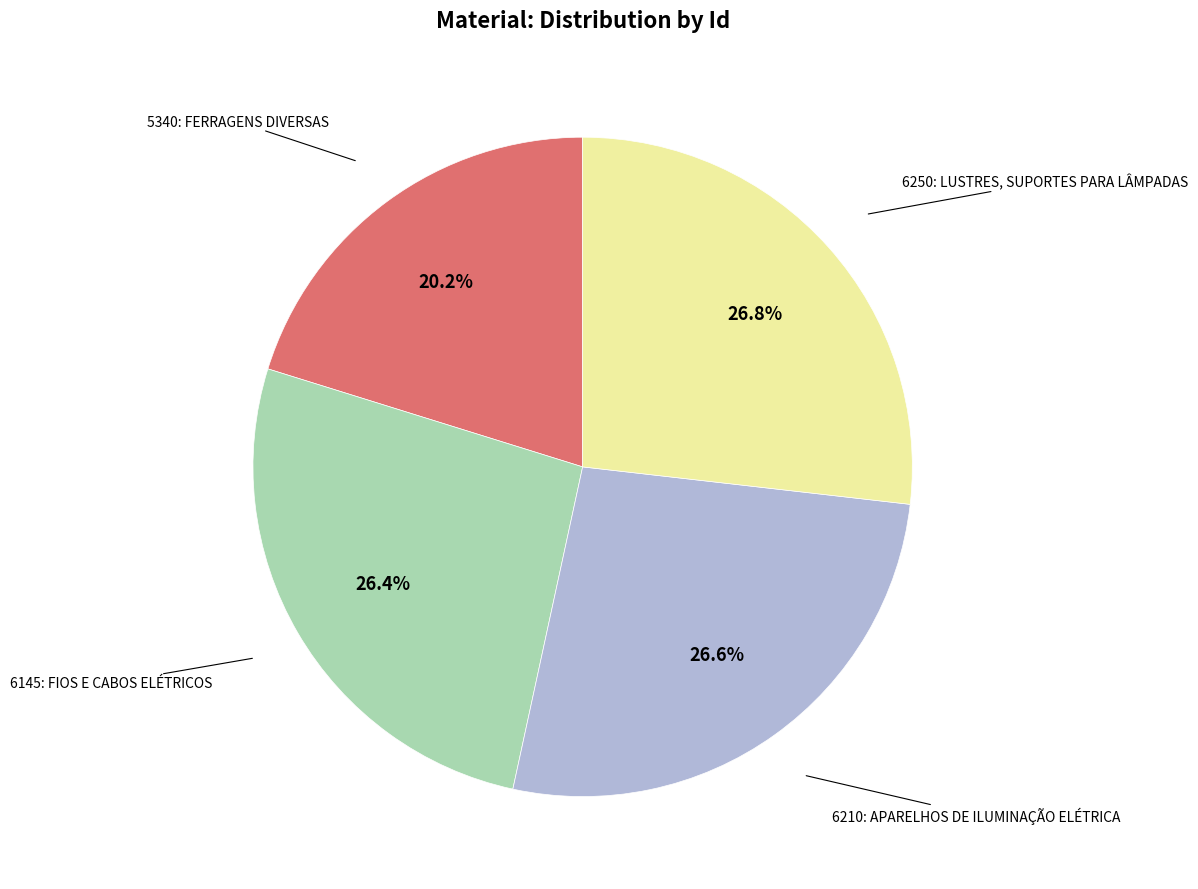

Count the number of slices in the pie.

4